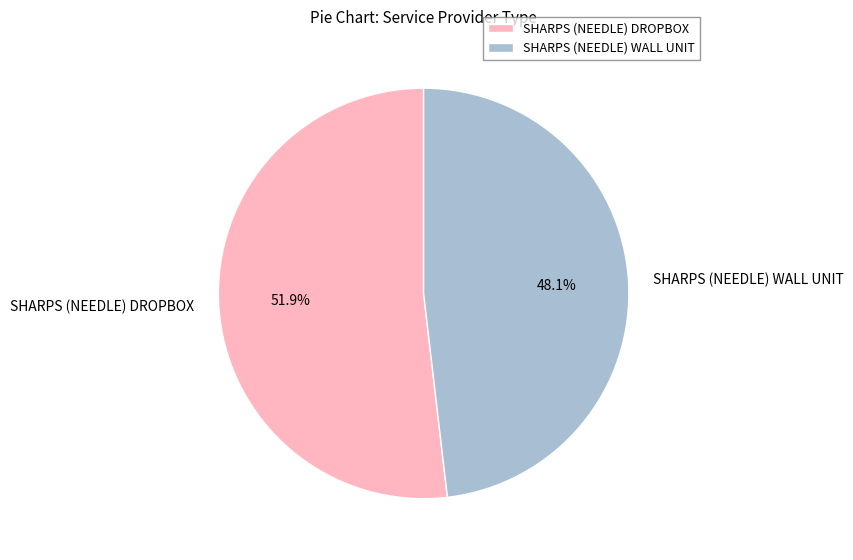

Is it true that SHARPS (NEEDLE) DROPBOX is 52% of the pie?

True